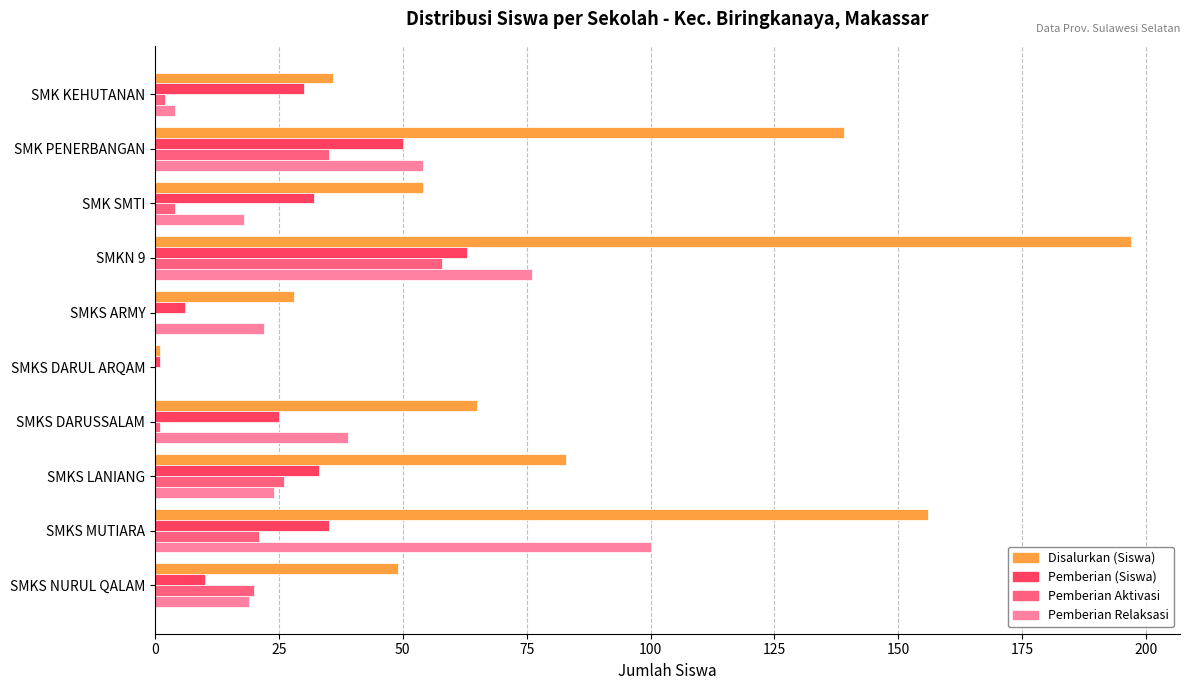

Between SMK SMTI and SMKN 9, which series saw the biggest shift?

Disalurkan (Siswa)